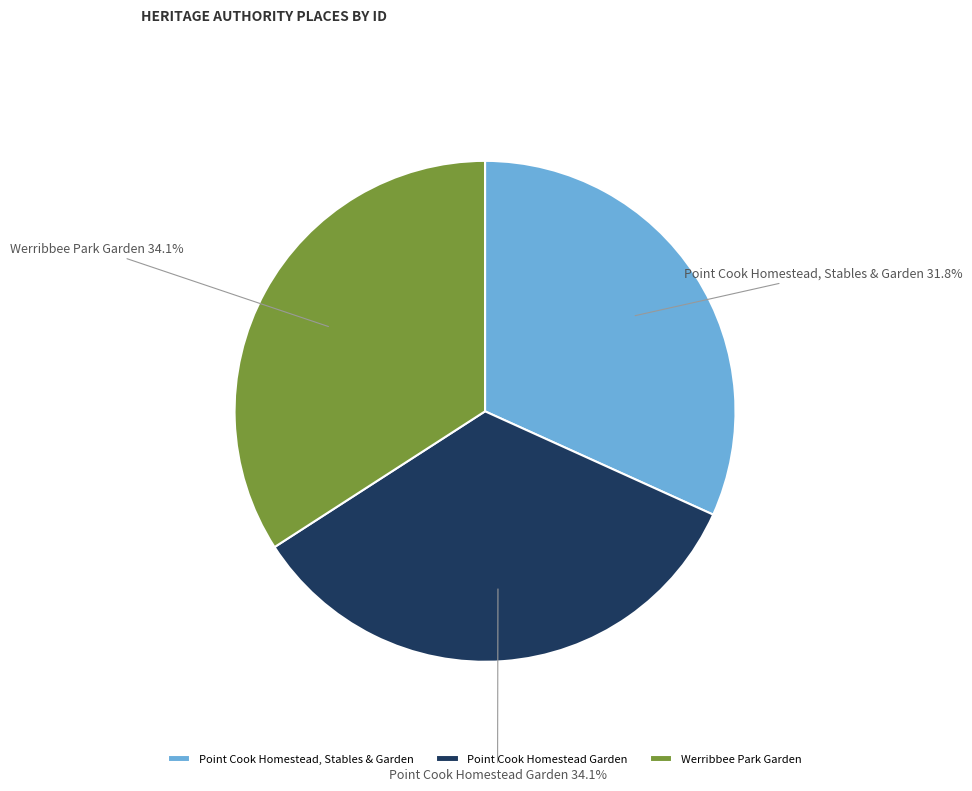

True or false: Point Cook Homestead Garden accounts for 34% of the total.

True